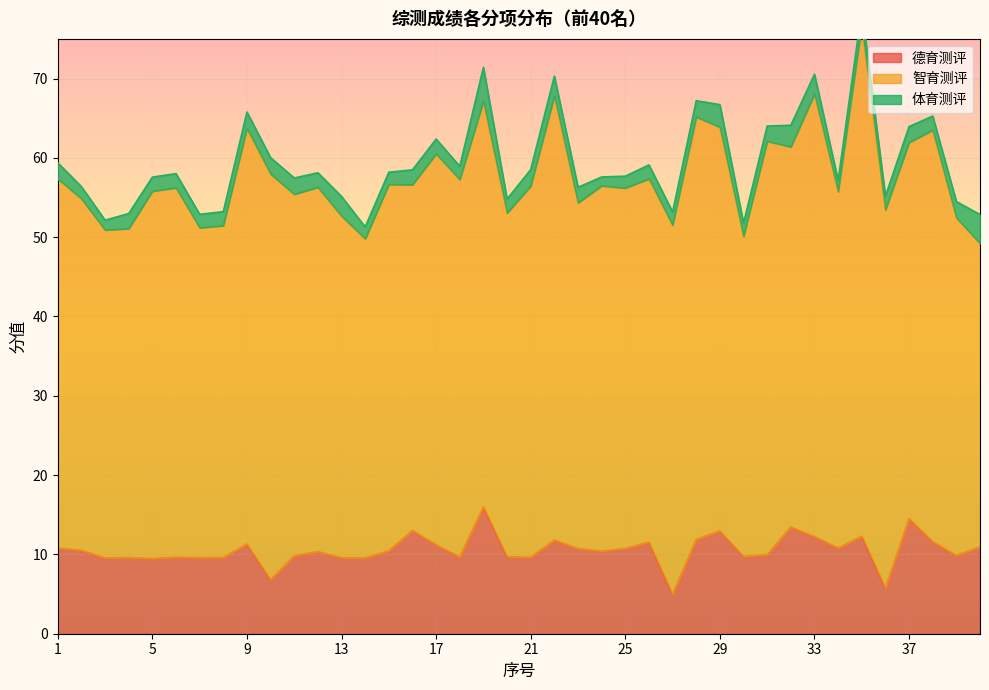

Count the number of data series in this chart.

3